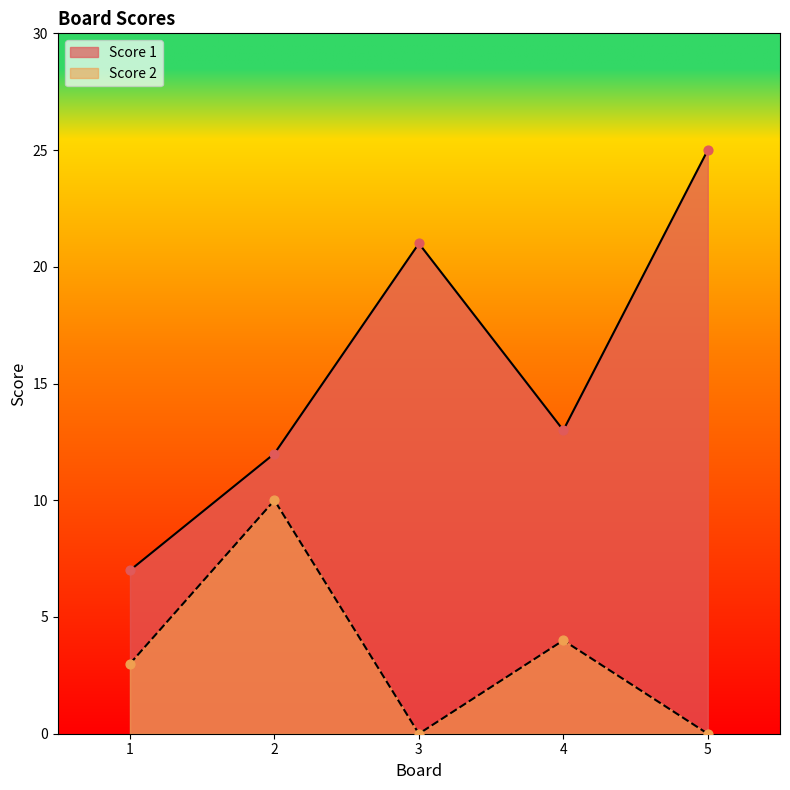

At how many categories does at least one series exceed 15?

2